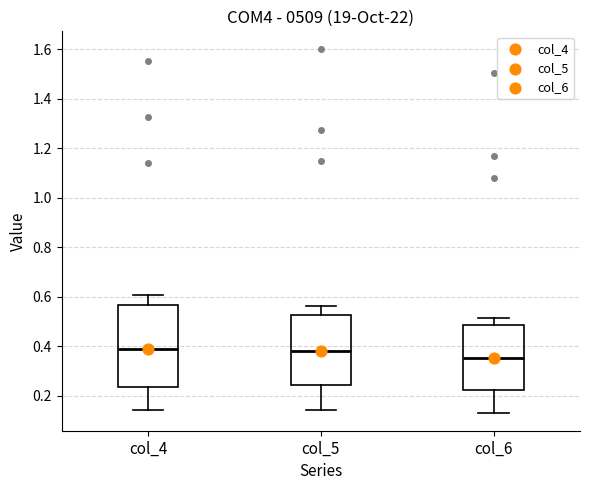

Comparing the boxes themselves (not the whiskers), which one is the tallest?

col_4